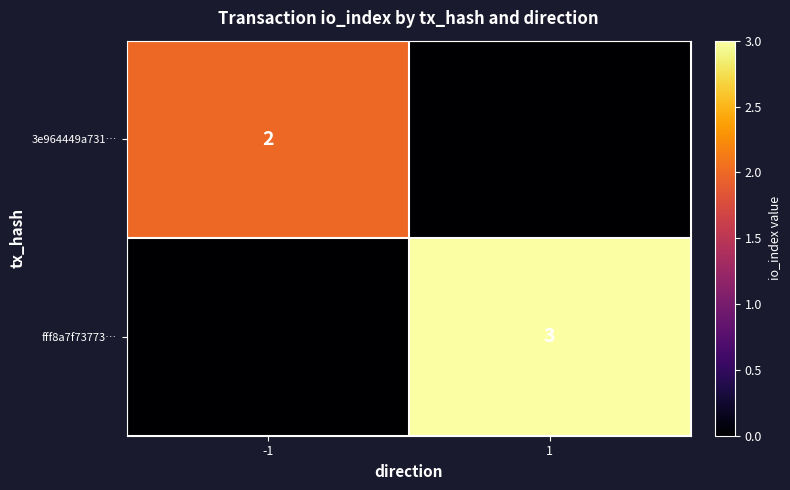

Is it true that fff8a7f73773… equals 4 at 1?

False